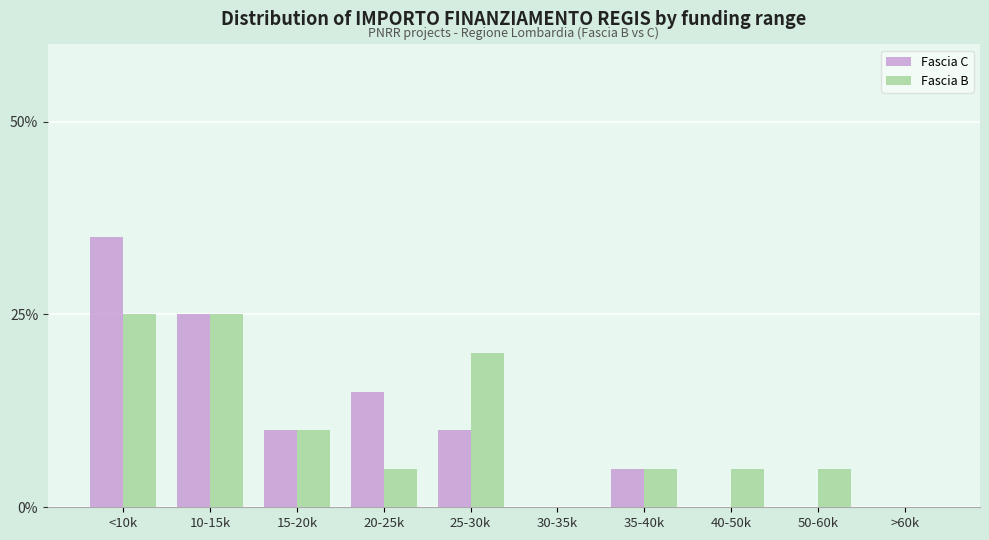

Is it true that Fascia C equals 0 at 40-50k?

True